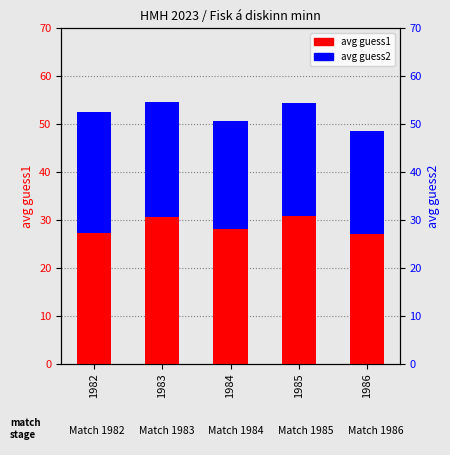

What is the difference between the highest and lowest values at 1986?

5.7